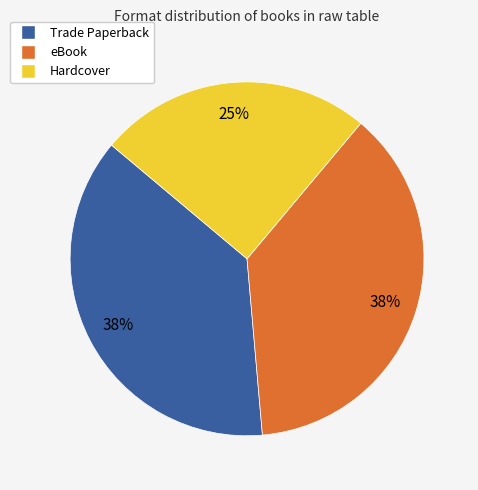

Which category has the smallest portion of the pie?

Hardcover